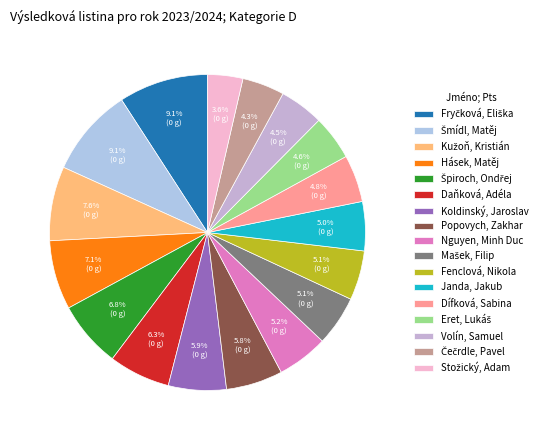

To the nearest percent, what portion does Fenclová, Nikola represent?

5%